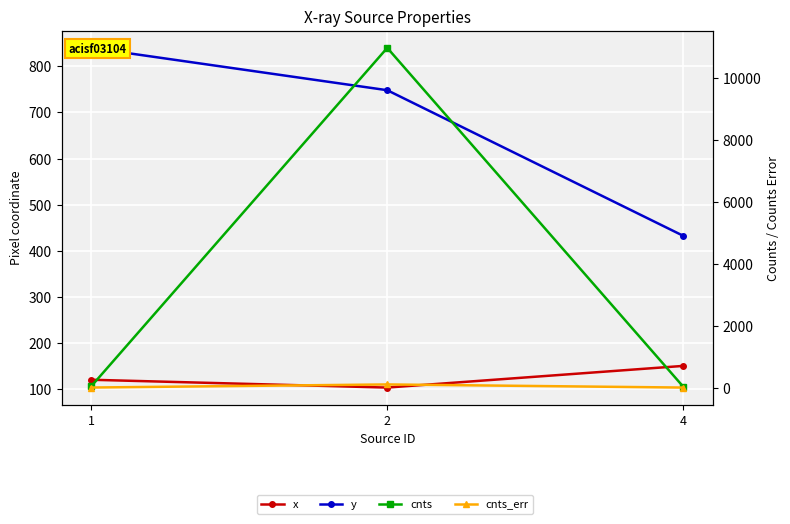

The y series shows 840.1 at 1. True or false?

True